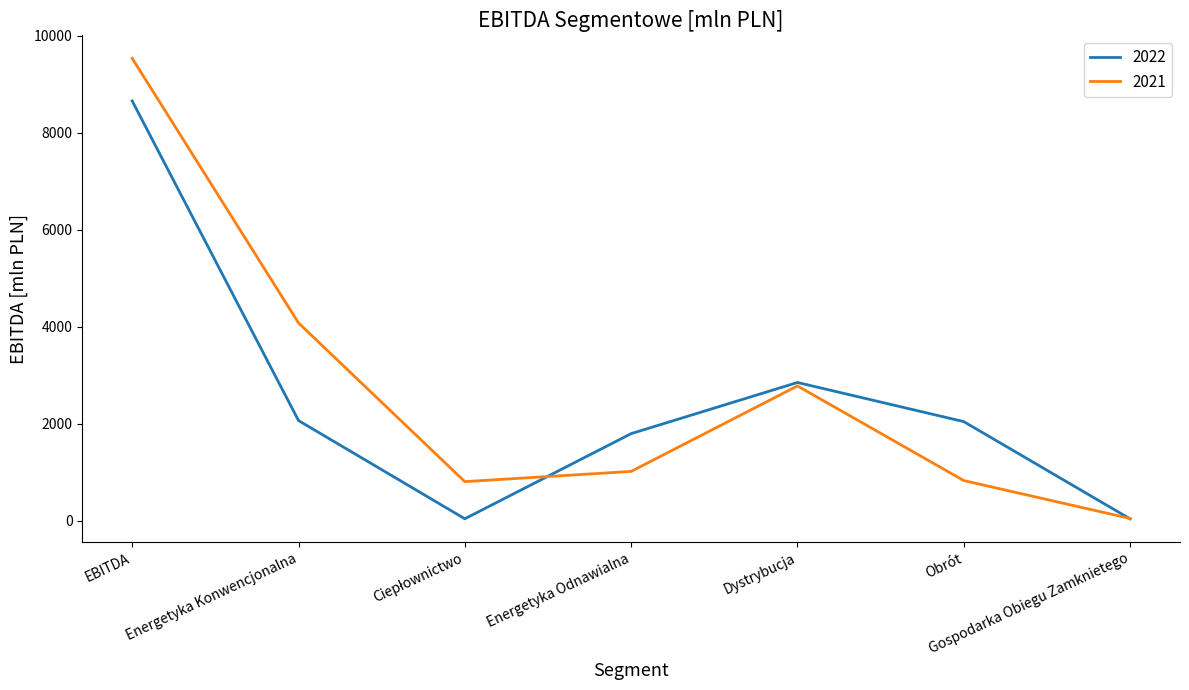

In 2022, how many points are lower than both neighbors (excluding endpoints)?

1